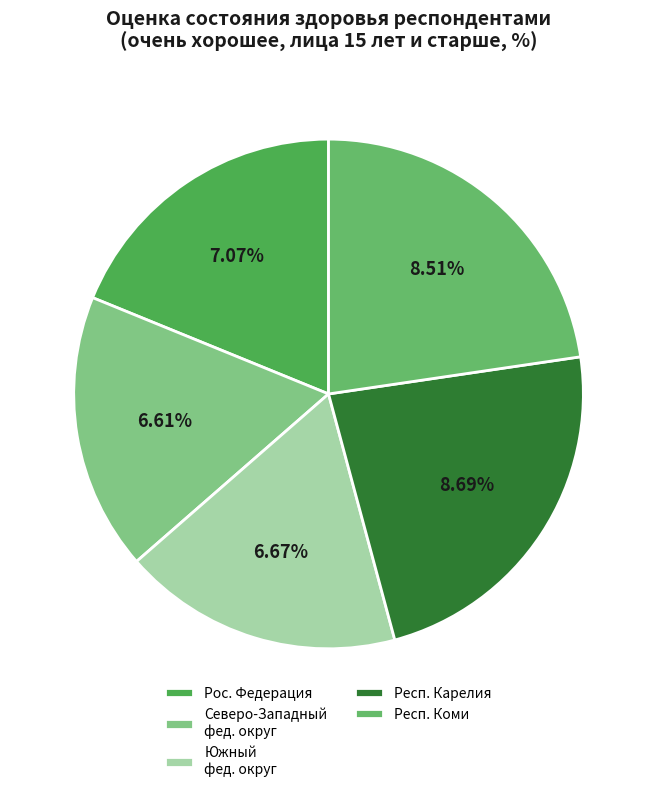

Rank the categories by value from highest to lowest.

Республика Карелия, Республика Коми, Российская Федерация, Южный федеральный округ, Северо-Западный федеральный округ